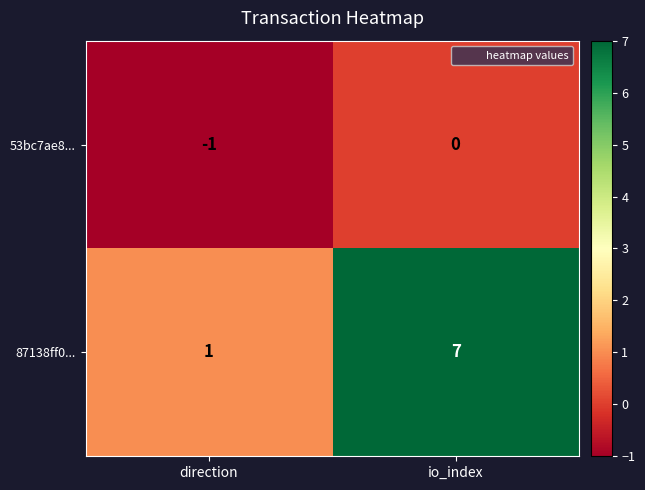

At which category is the sum across all series the highest?

io_index